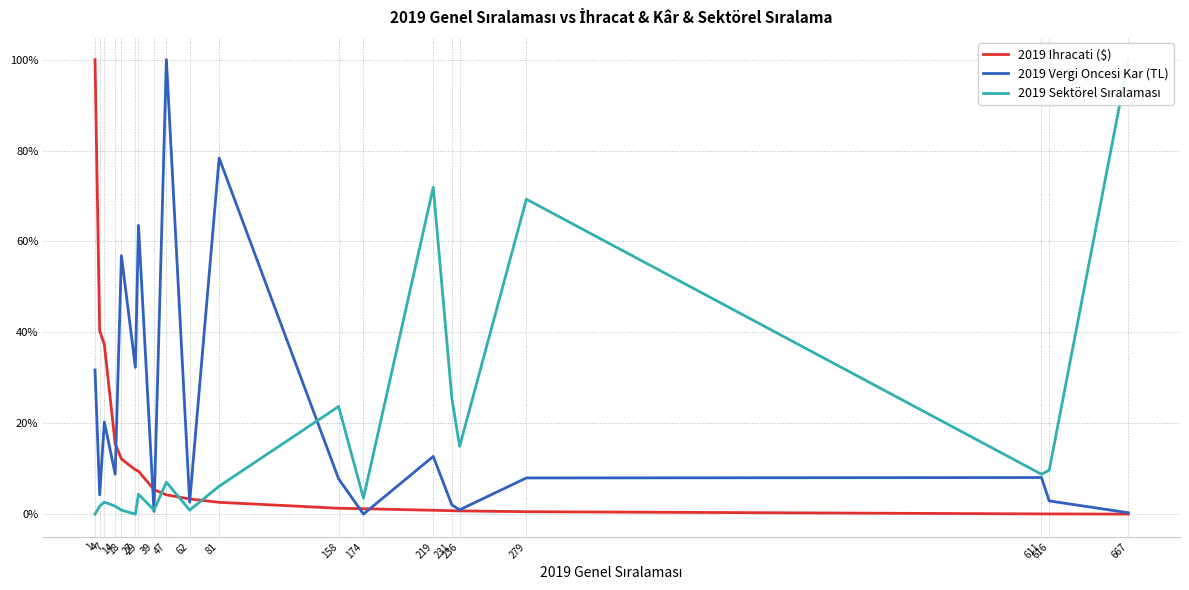

What is the difference between the highest and lowest values at 236?

0.1